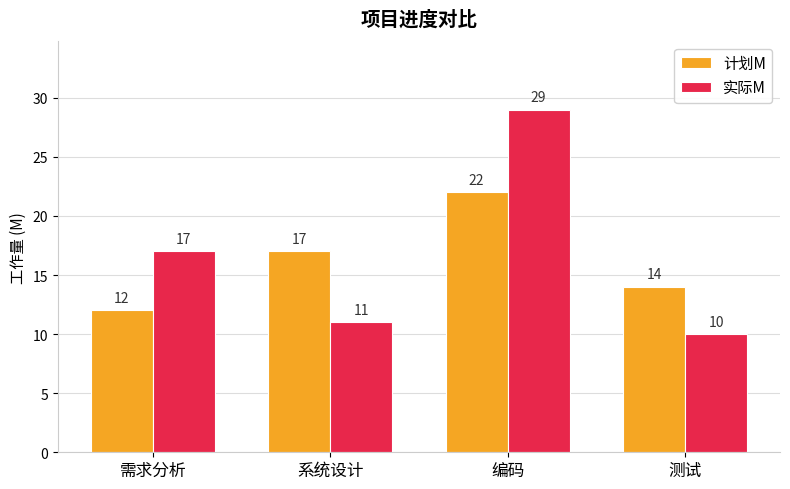

At which label does 计划M reach its minimum?

需求分析